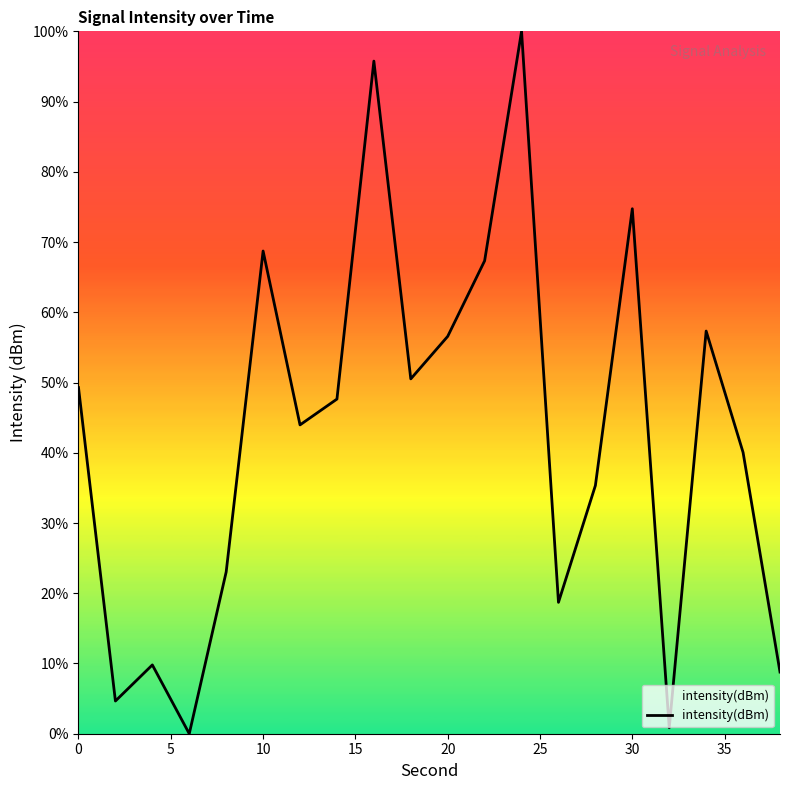

What is the difference between the maximum and minimum values?

100.0